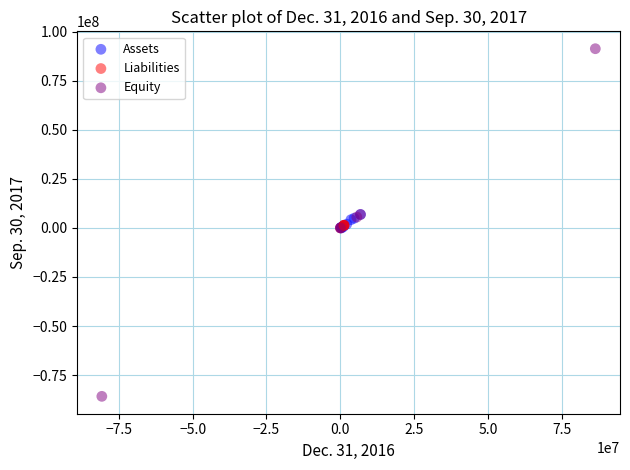

Which series contains the lowest Y value?

Equity